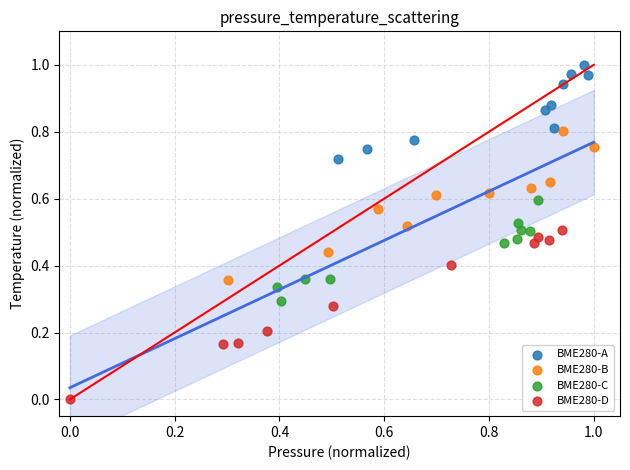

Which series reaches the minimum Y coordinate?

BME280-D